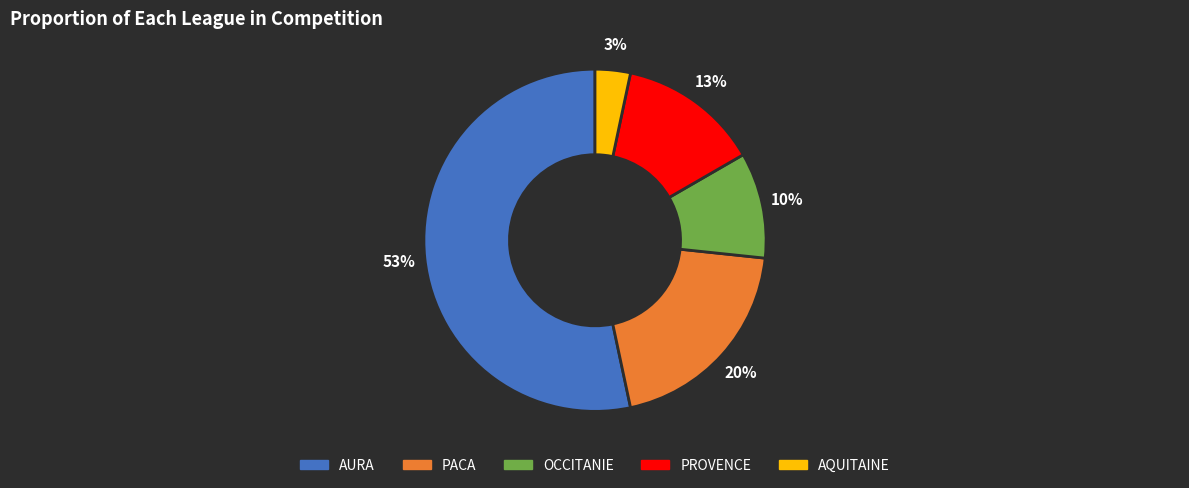

What is the largest slice in the pie chart?

AURA